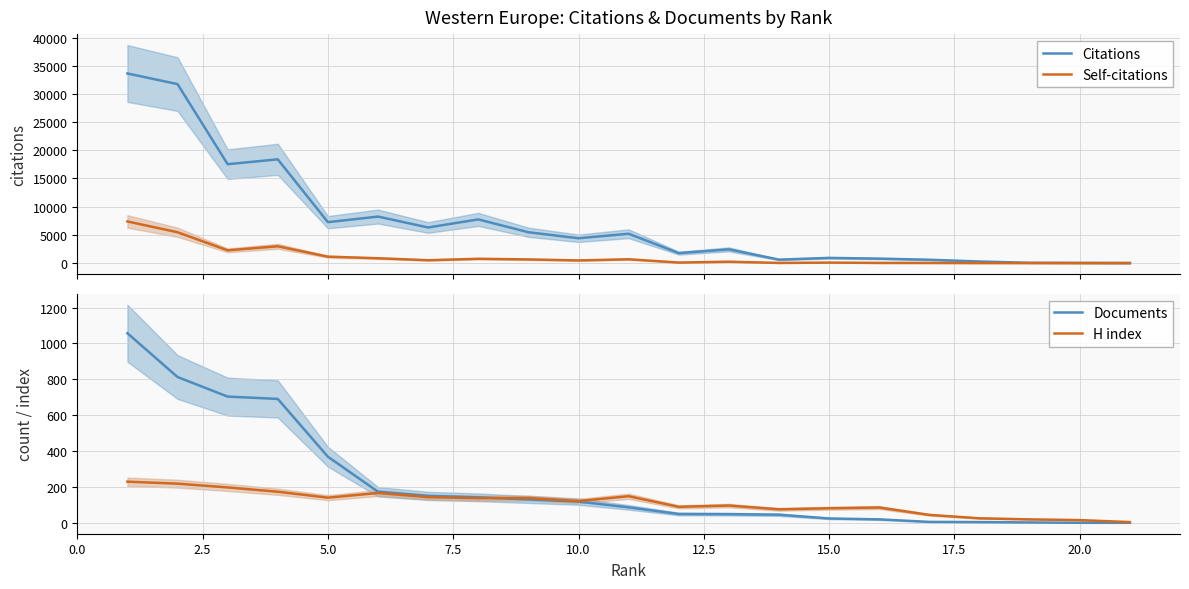

What is the maximum value for Self-citations?

7384